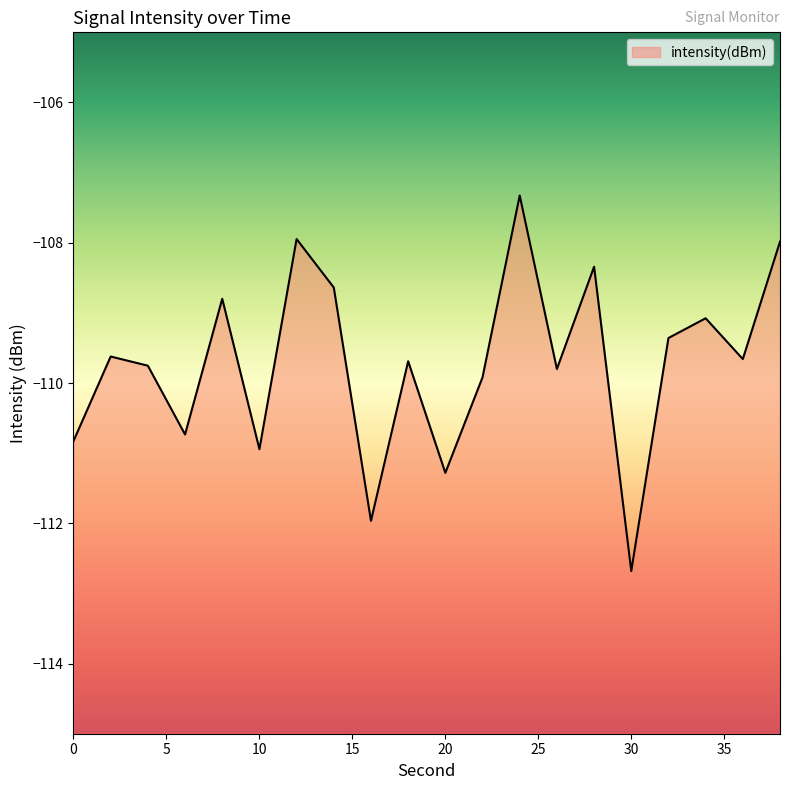

Rank the categories by value from lowest to highest.

30, 16, 20, 10, 0, 6, 22, 26, 4, 18, 36, 2, 32, 34, 8, 14, 28, 38, 12, 24